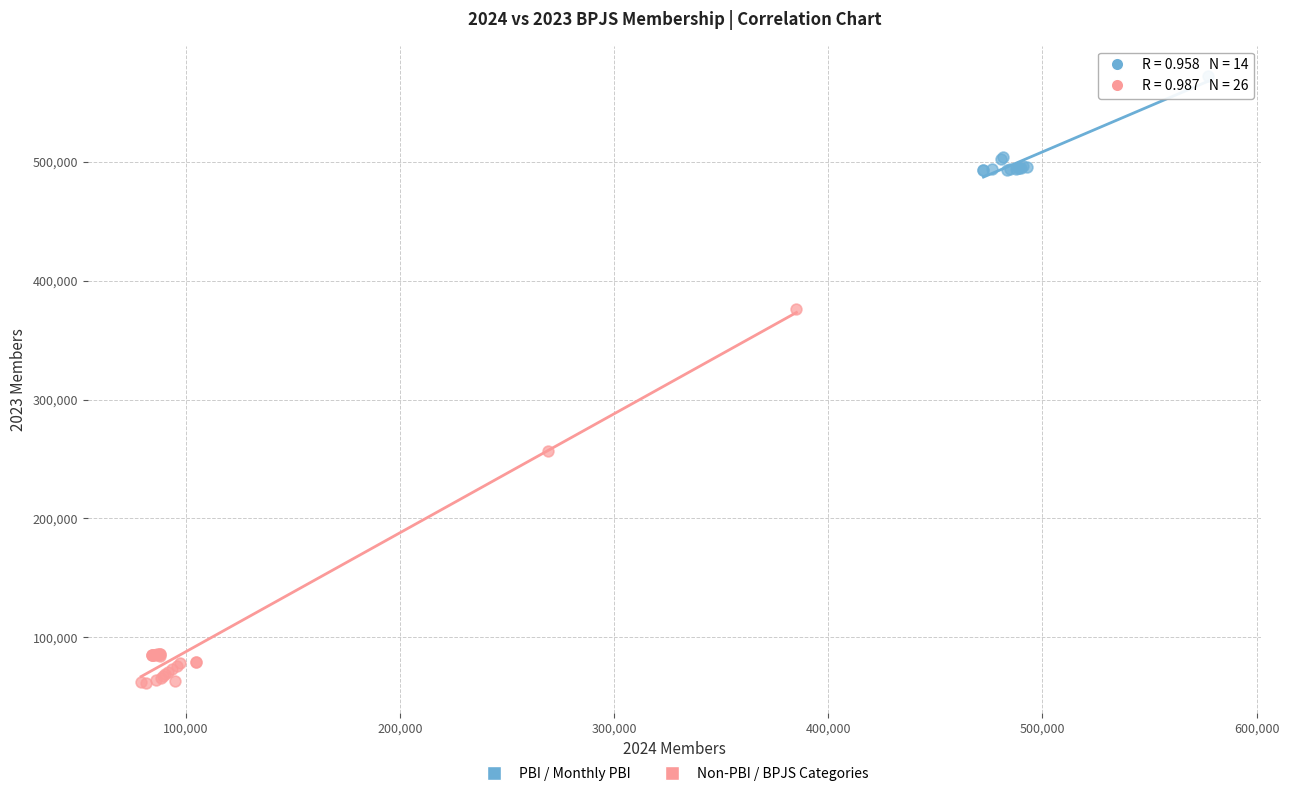

Which series has the widest spread of Y values?

Non-PBI / BPJS Categories